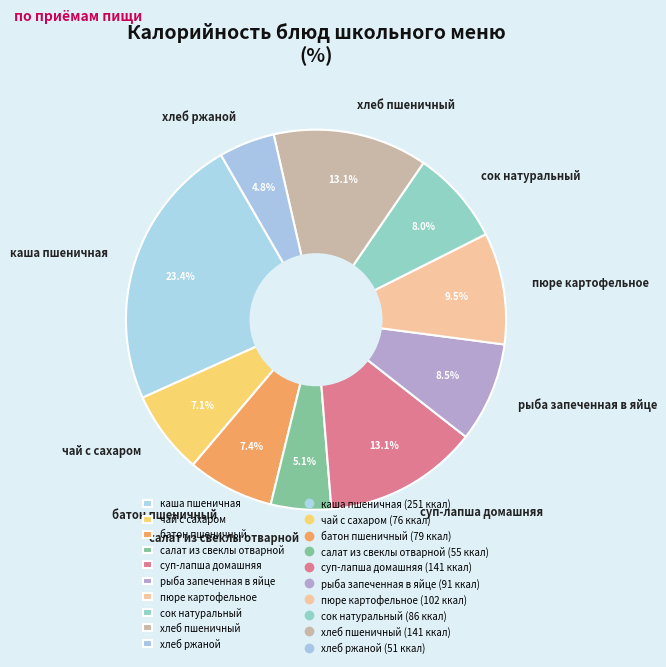

What percentage is NOT represented by хлеб ржаной?

95.2%